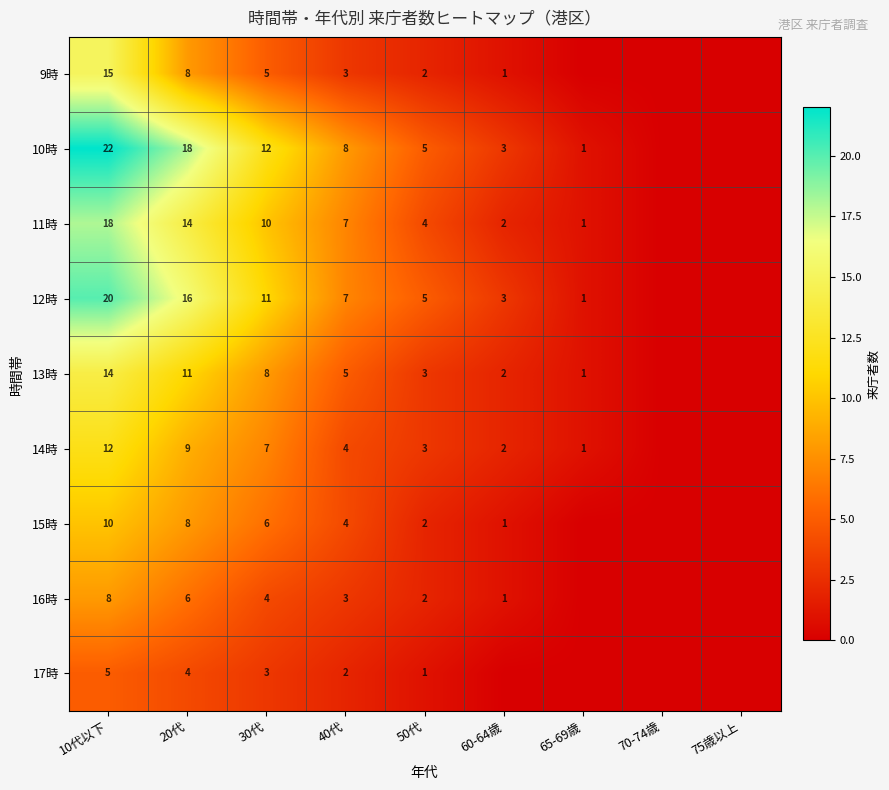

Count the number of categories in the chart.

9